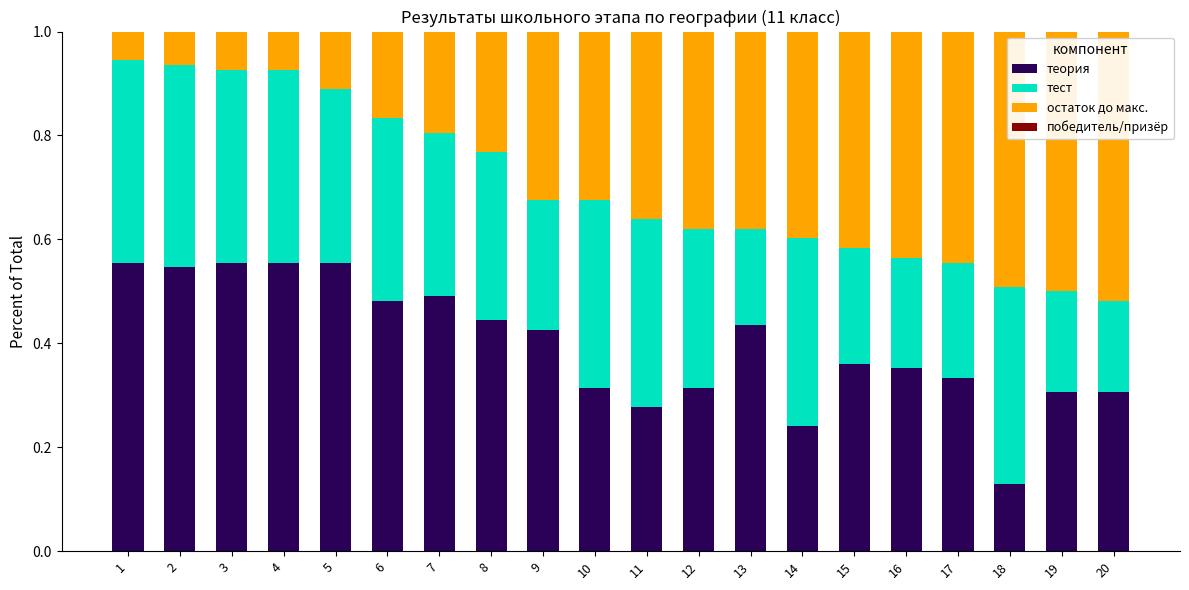

The теория series shows 0.4 at 14. True or false?

False